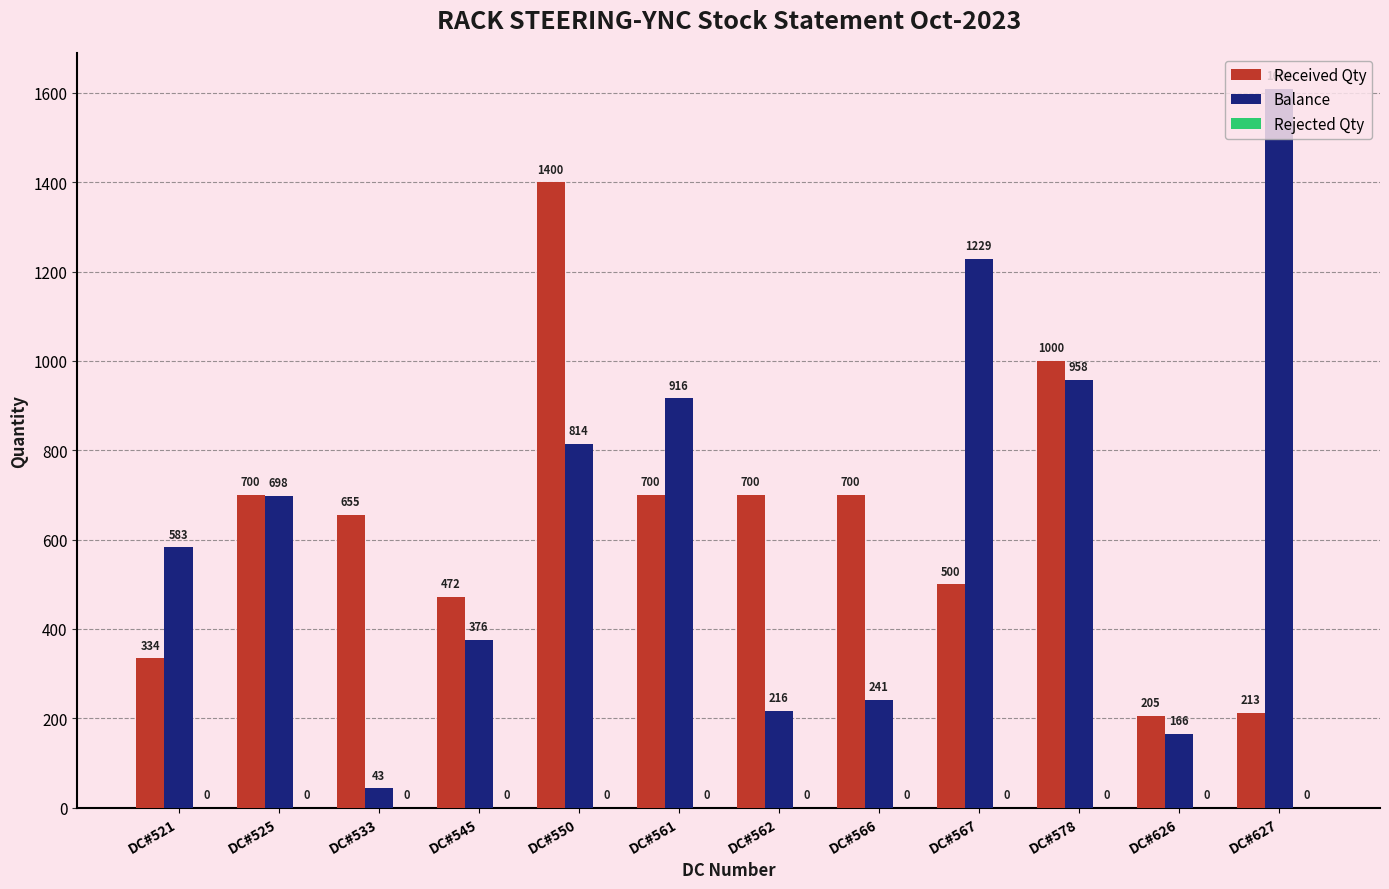

Is the value of Balance at DC#626 greater than the value of Received Qty at DC#533?

No